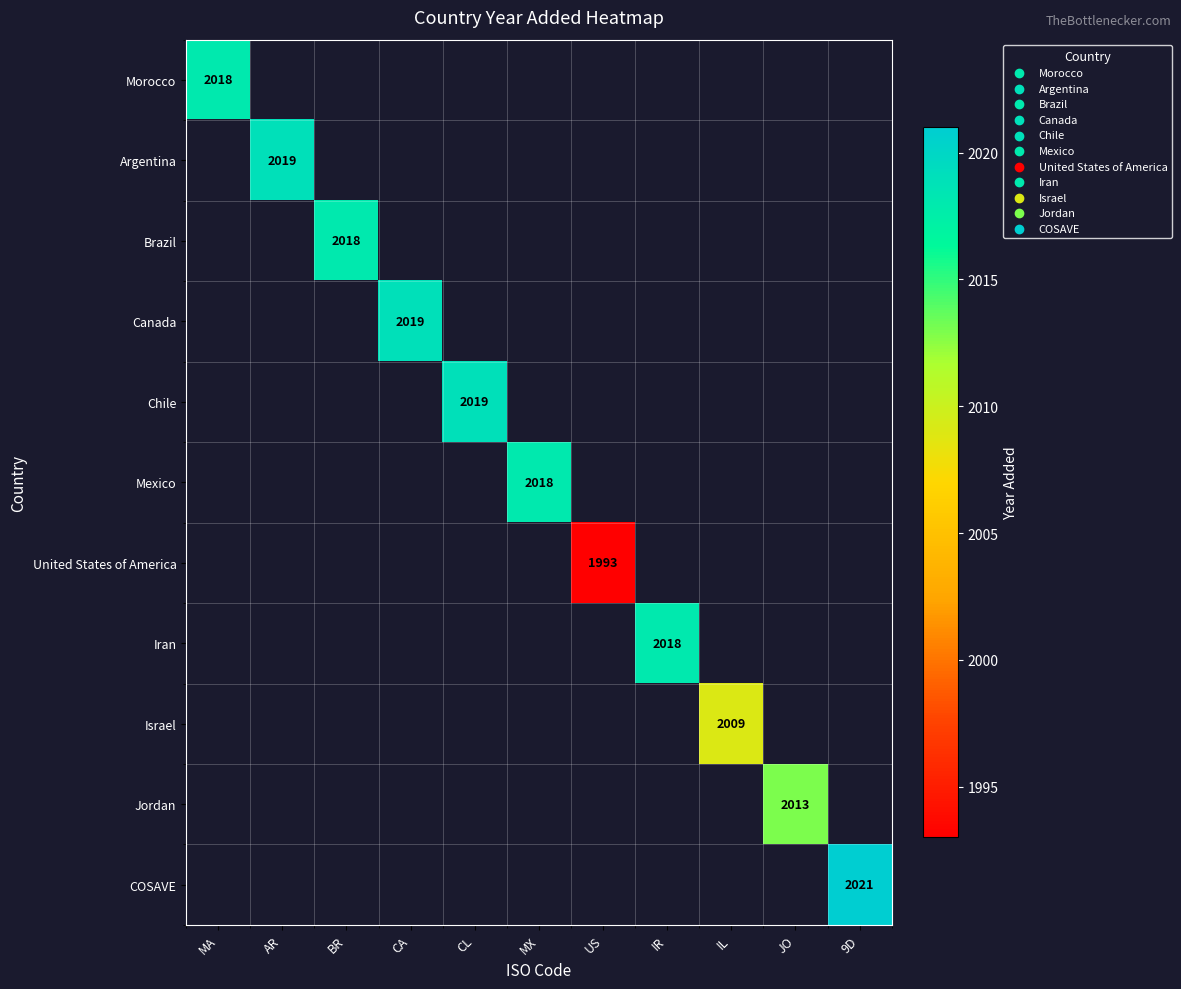

The Brazil series shows 2018 at BR. True or false?

True